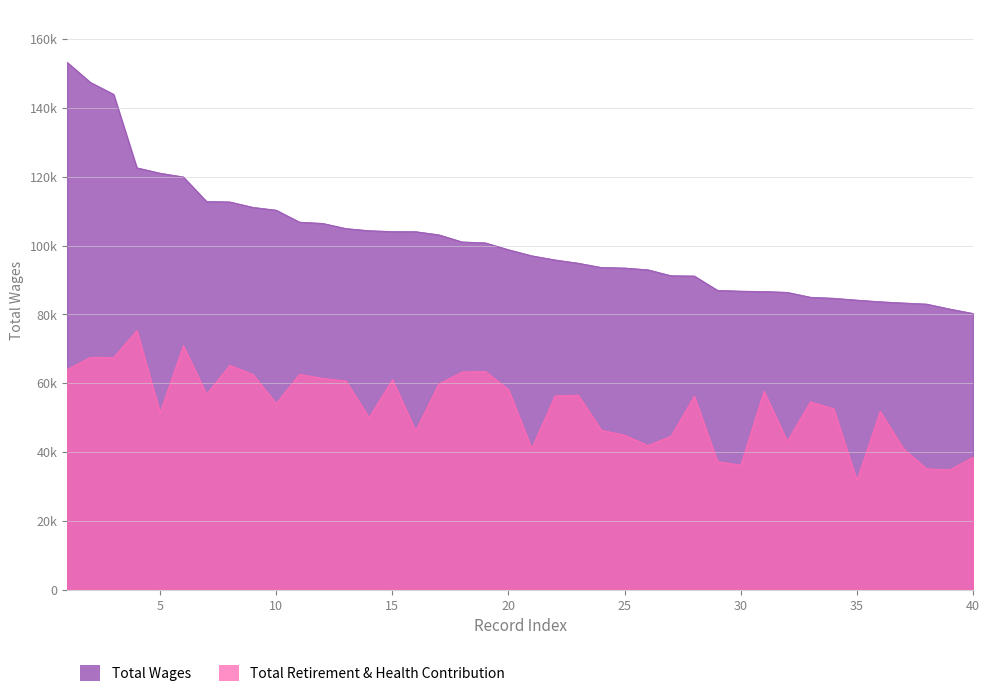

What is the average value of the Total Retirement & Health Contribution series?

53095